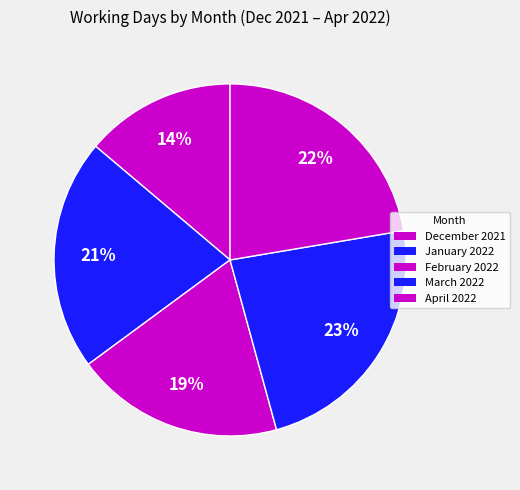

Does January 2022 represent more than half of the total?

No